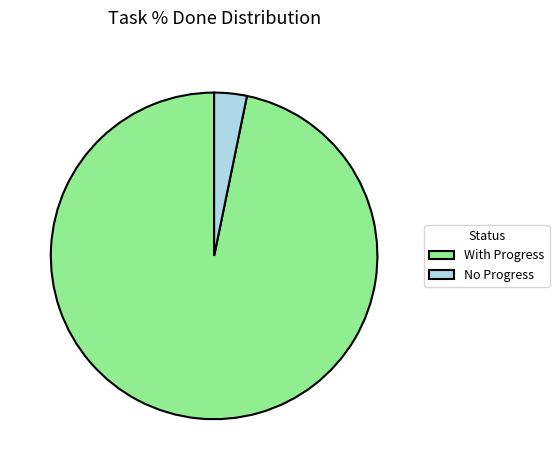

Count the number of slices in the pie.

2